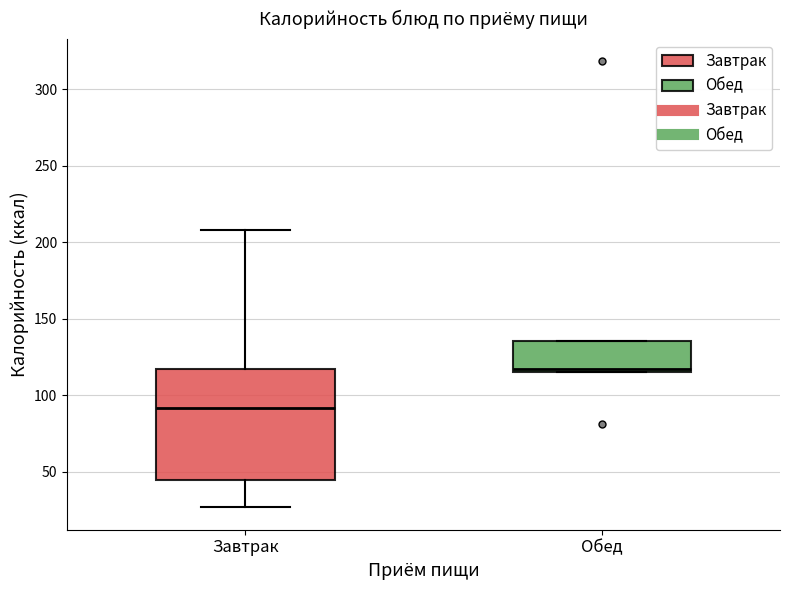

Reading left to right, read every box against the y-axis: the position of its median line, the range the box covers, and the ends of its whiskers. The values are not printed on the chart, so give them approximately, as read against the axis.

Завтрак: median 90, box 45 to 115, whiskers 25 to 210
Обед: median 115 (just above the box's lower edge), box 115 to 135, whiskers 115 to 135